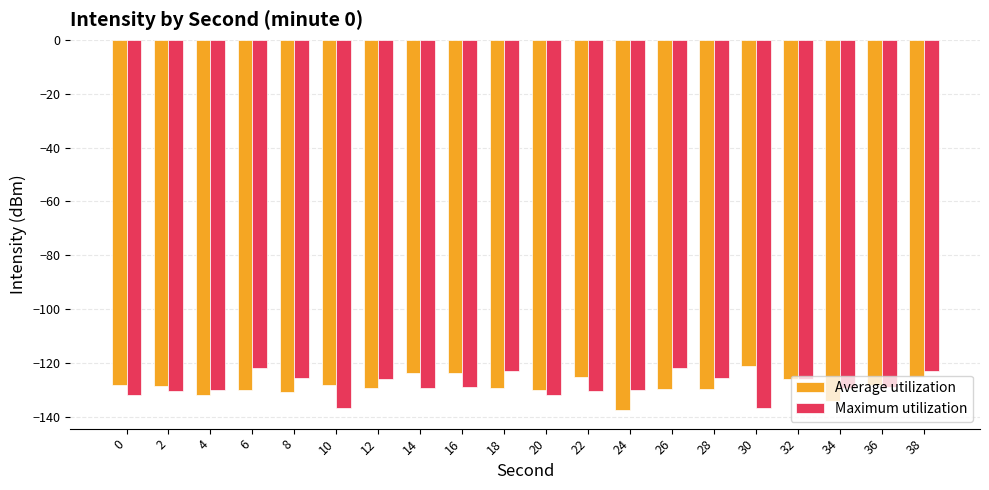

The Maximum utilization series shows -35.2 at 34. True or false?

False